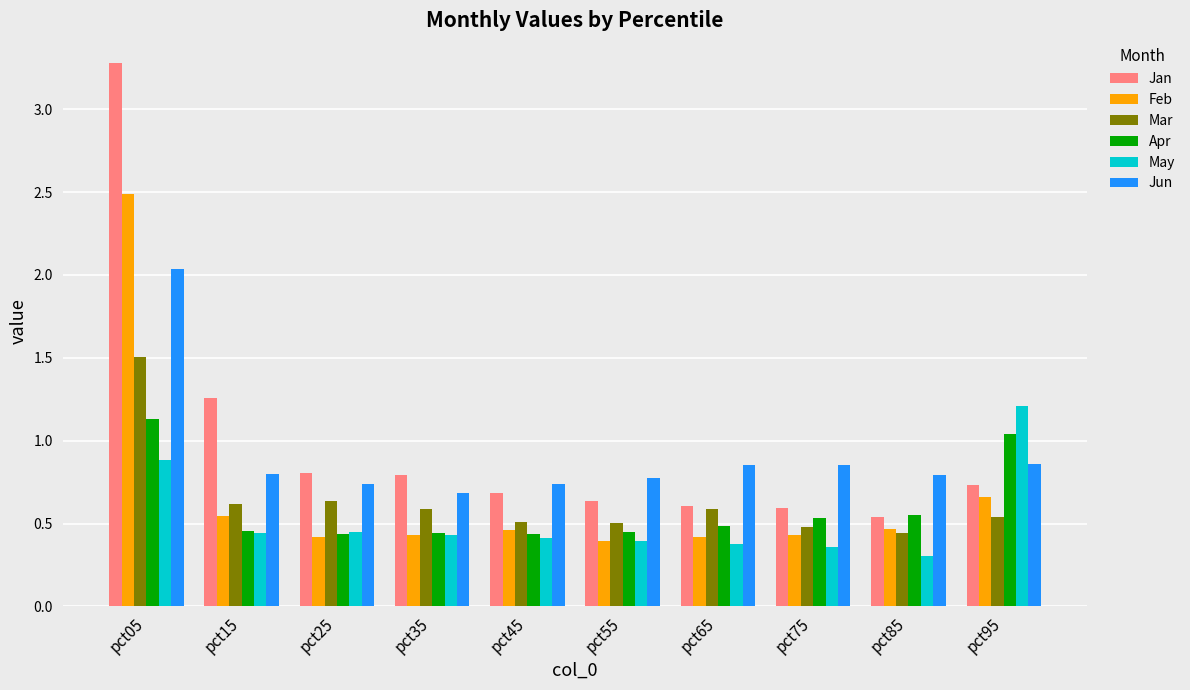

The Apr series shows 0.8 at pct65. True or false?

False